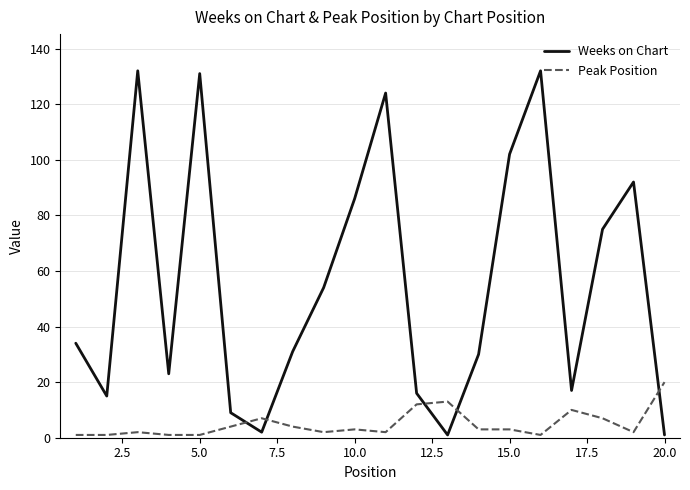

List the series in order of their peak value, highest first.

Weeks on Chart, Peak Position